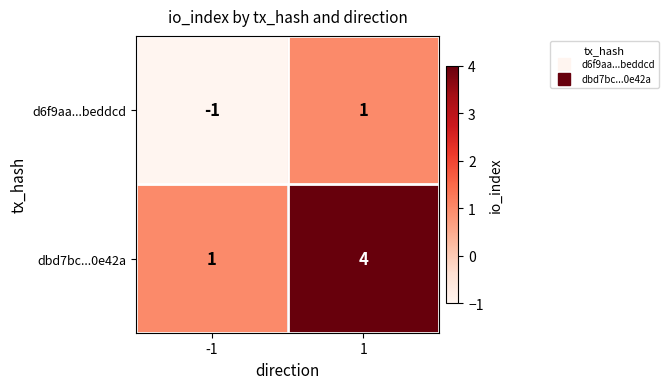

Reading right to left, what are all the values shown in this chart?

d6f9aa...beddcd: 1=1	-1=-1
dbd7bc...0e42a: 1=4	-1=1